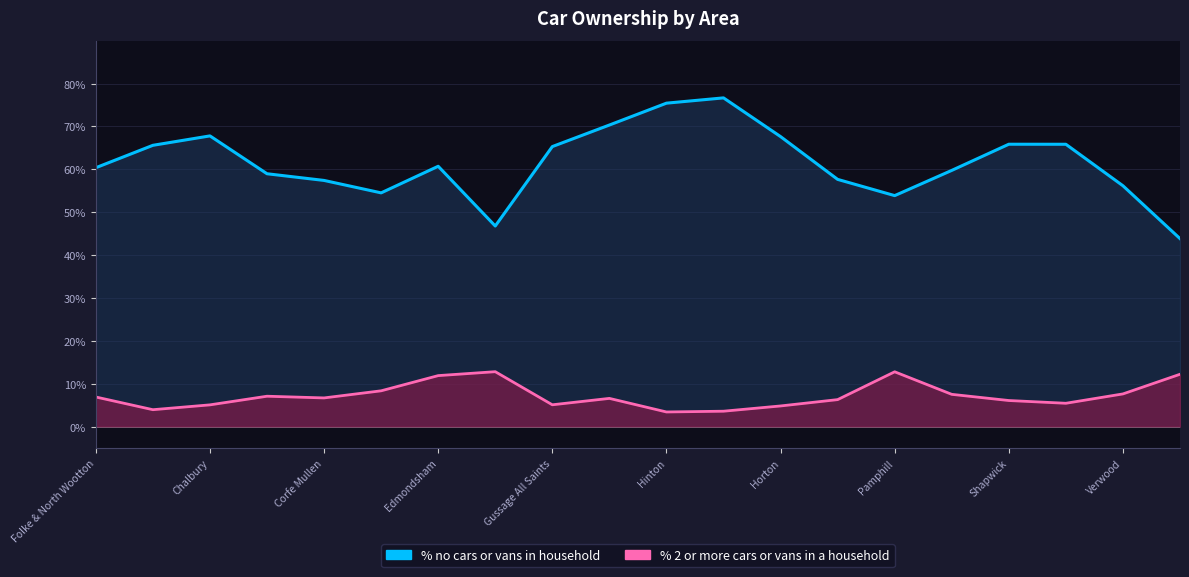

What is the average value of the % no cars or vans in household series?

7.2